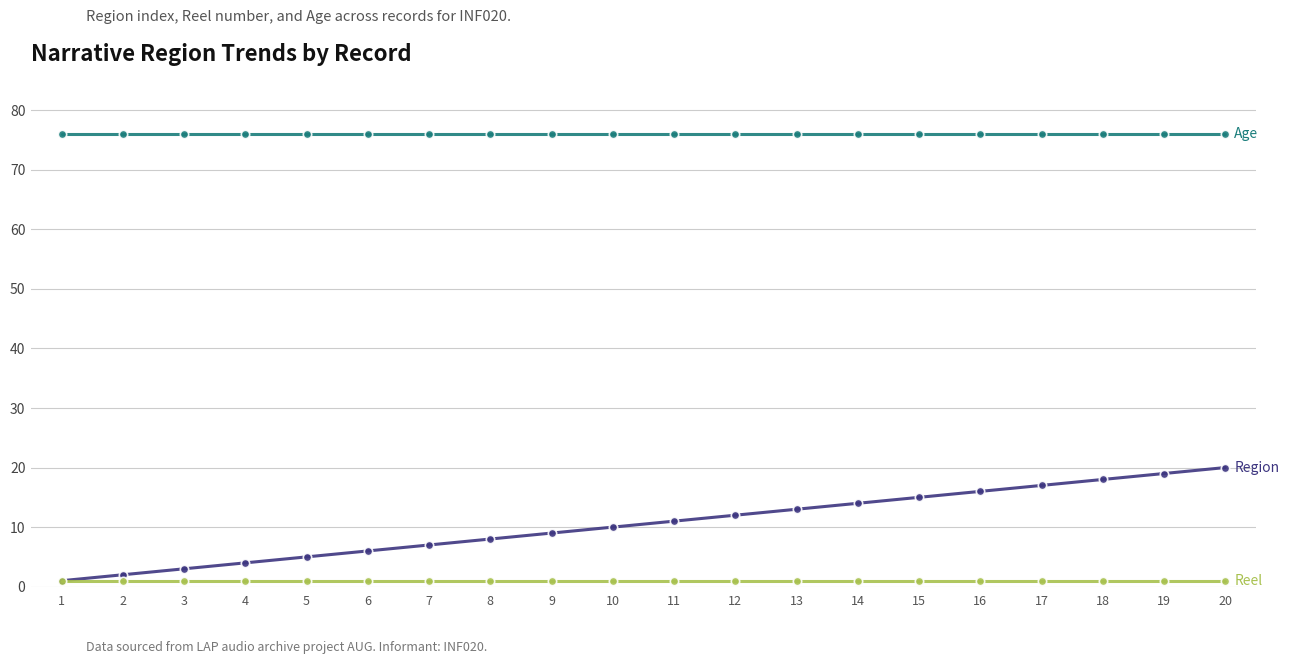

What is the maximum value shown in the chart?

76